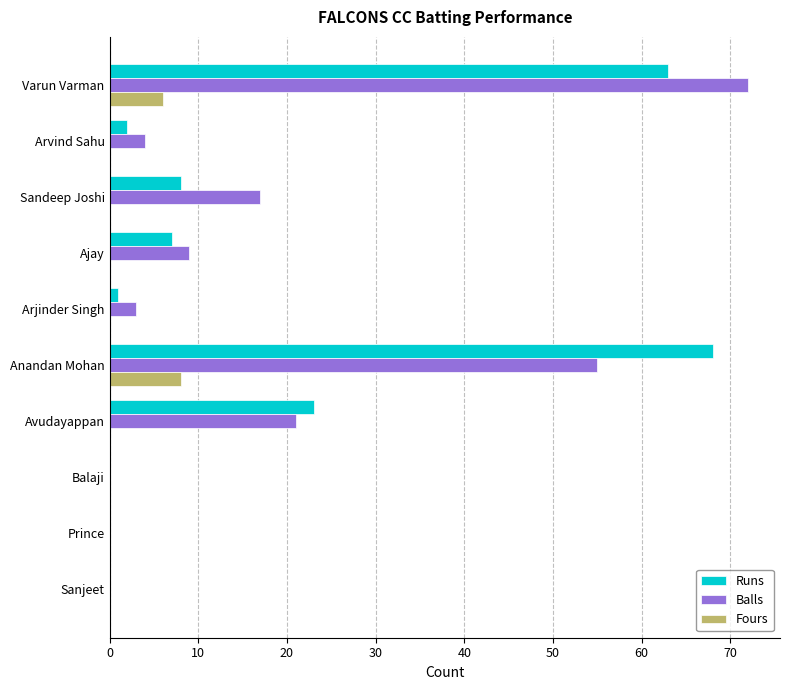

How many data points does each series have?

10